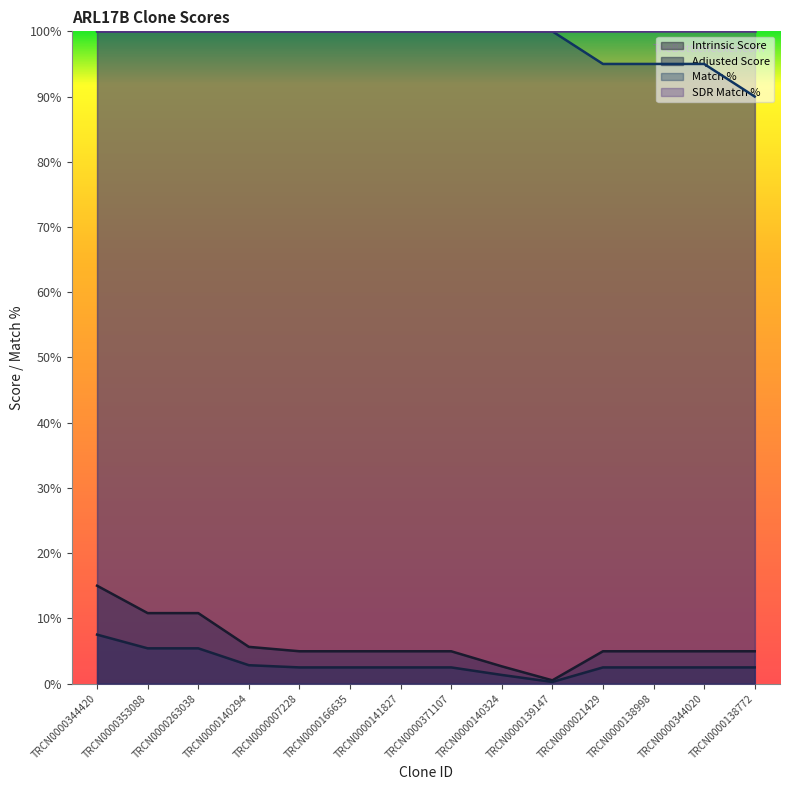

At which label does Adjusted Score first exceed 2?

TRCN0000344420